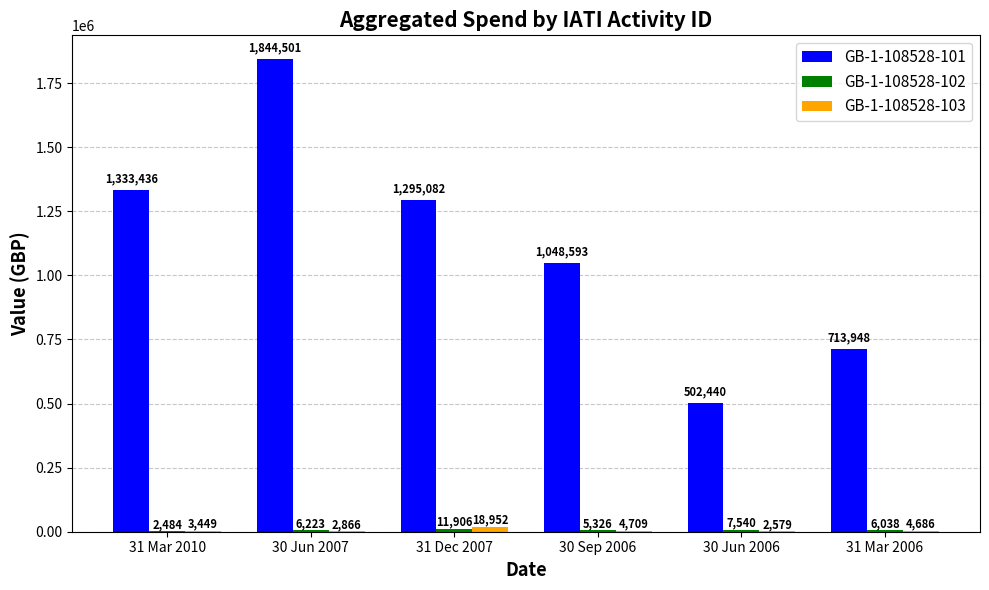

What is the total value across all series at 31 Mar 2006?

724672